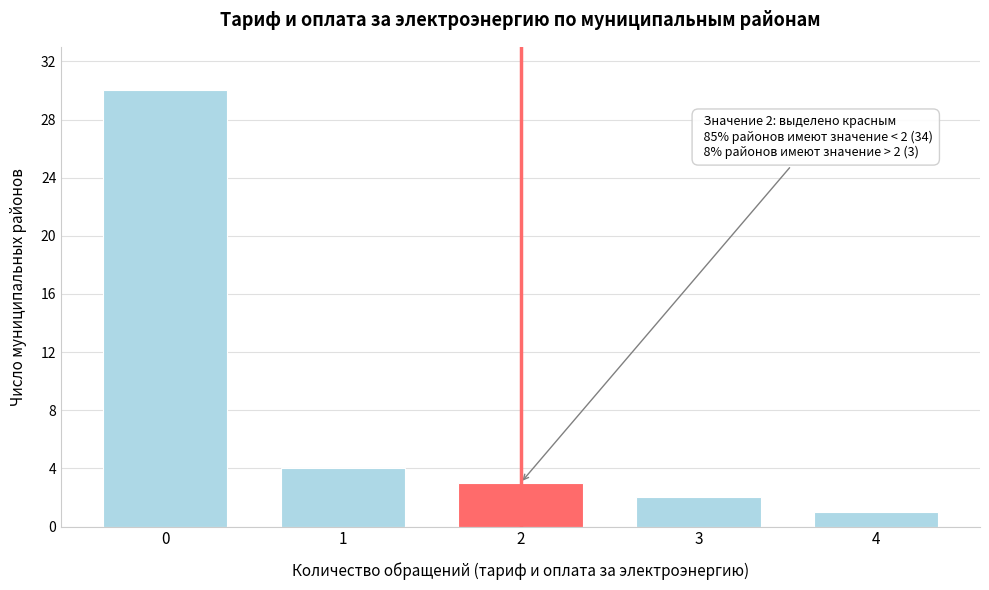

Reading left to right, list all the values displayed in this chart.

0=30	1=4	2=3	3=2	4=1